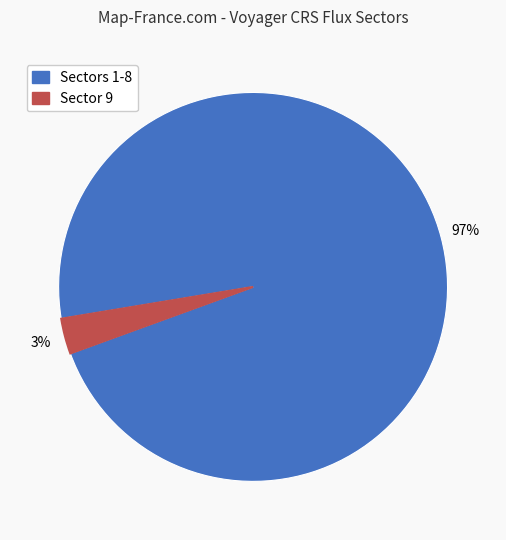

To the nearest percent, what is the difference between the largest and smallest slice percentages?

94%